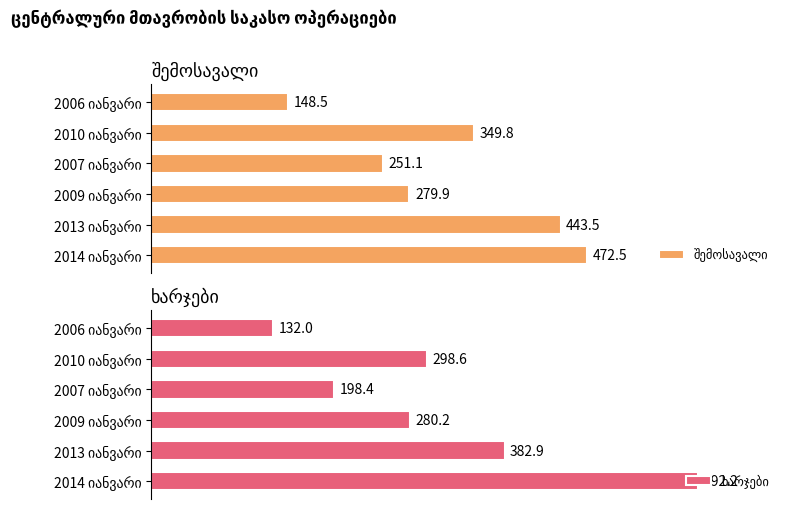

Rank the categories by შემოსავალი value from lowest to highest.

2006 იანვარი, 2007 იანვარი, 2009 იანვარი, 2010 იანვარი, 2013 იანვარი, 2014 იანვარი